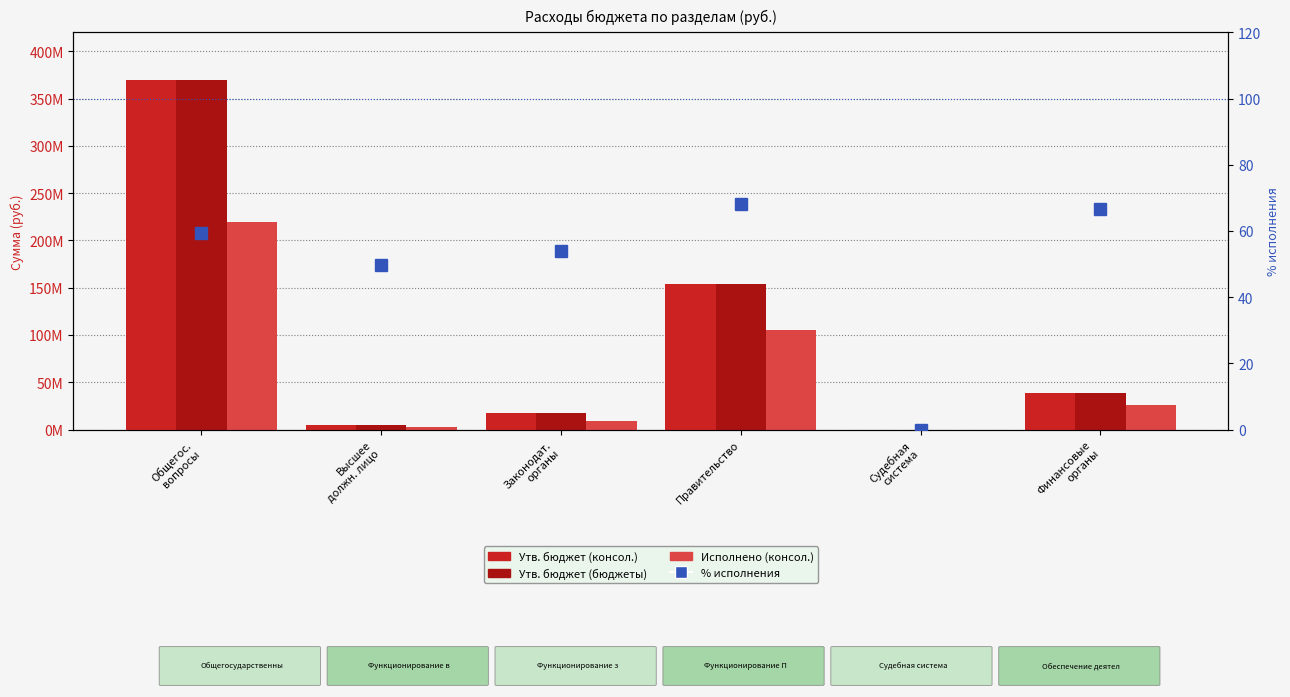

What are all the series names shown in the legend?

Утв. бюджет (консол.), Утв. бюджет (бюджеты), Исполнено (консол.), % исполнения